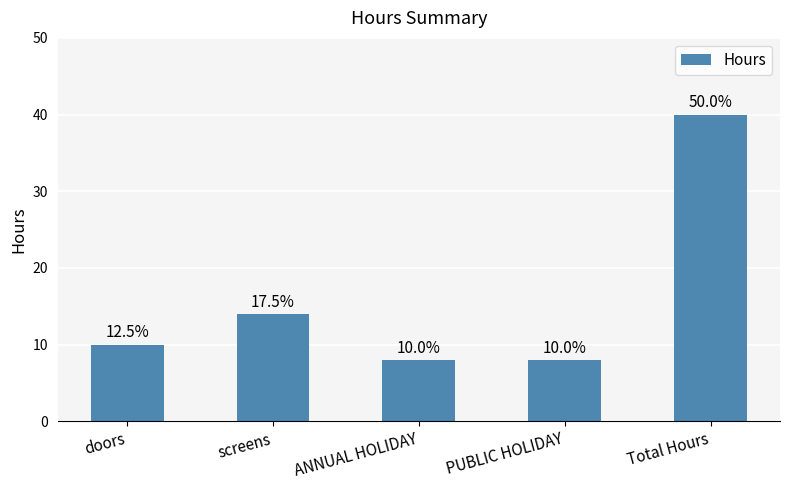

Reading left to right, list all the values displayed in this chart.

10	14	8	8	40